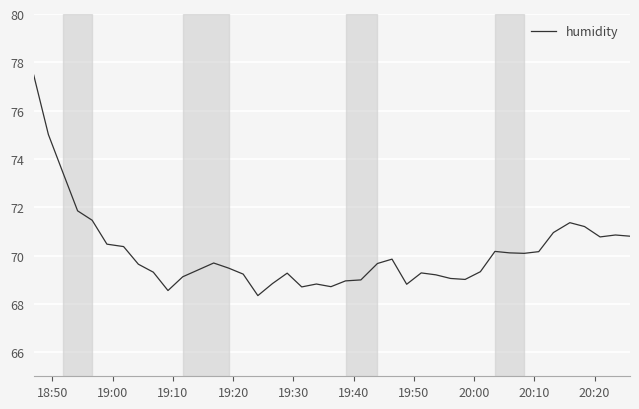

What is the difference between the second highest and second lowest values?

6.5